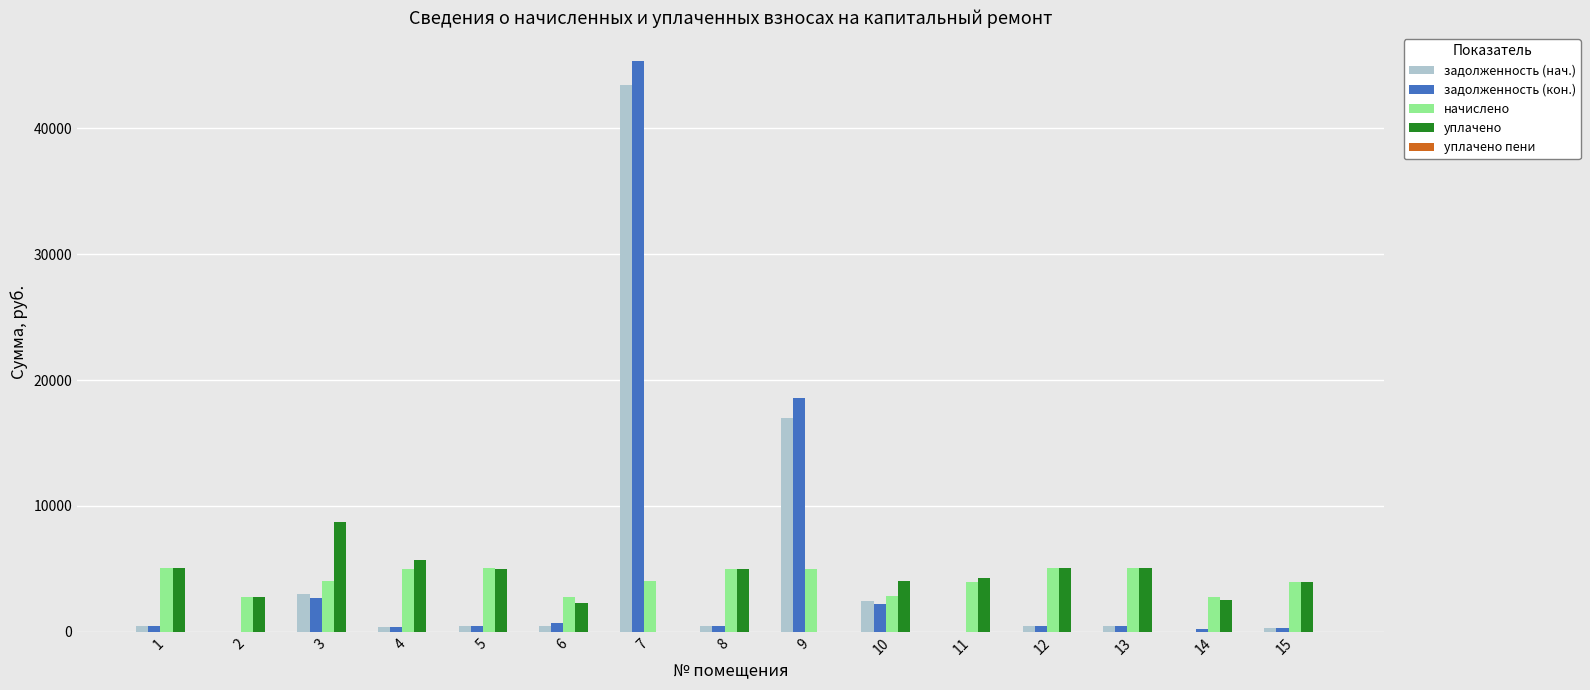

What is the sum of all задолженность (кон.) values?

72477.4